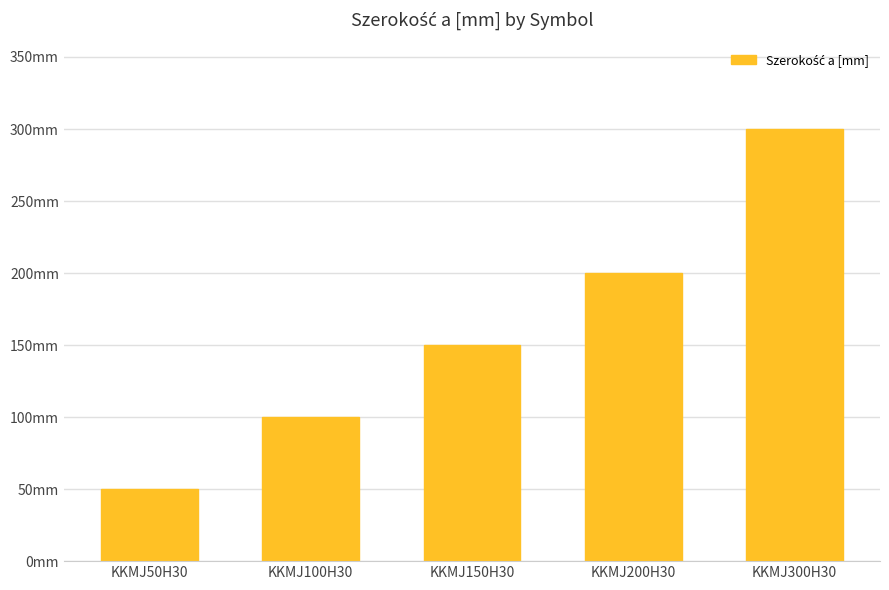

How many bars are there in total?

5